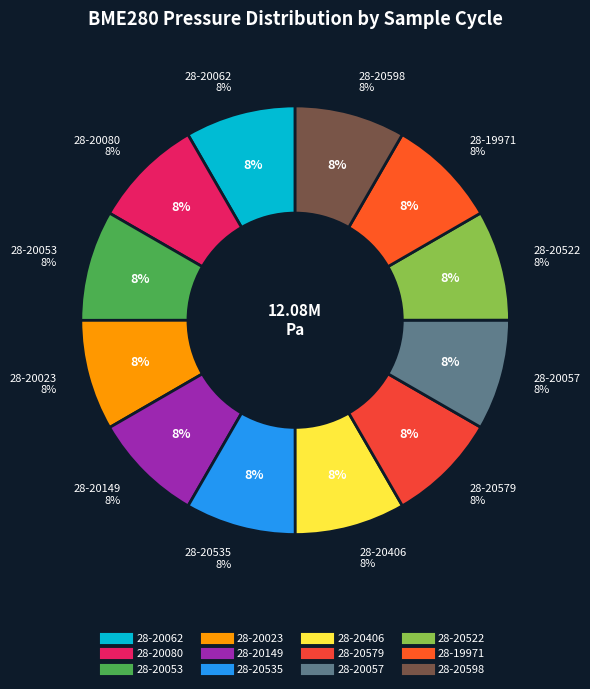

To the nearest percent, what portion does 28-20053 represent?

8%